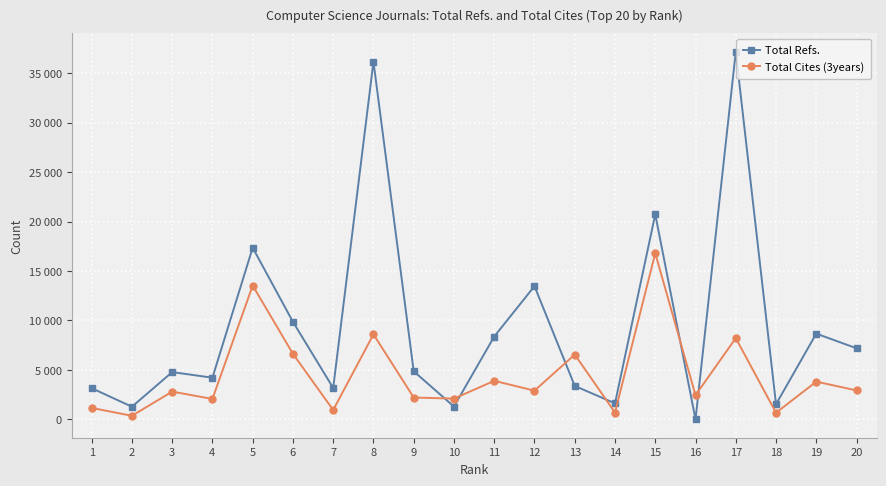

Reading left to right, transcribe all the data shown in this chart.

Total Refs.: 1=3153	2=1276	3=4778	4=4212	5=17358	6=9859	7=3173	8=36169	9=4863	10=1293	11=8375	12=13471	13=3381	14=1616	15=20735	16=0	17=37165	18=1529	19=8668	20=7187
Total Cites (3years): 1=1155	2=360	3=2805	4=2063	5=13534	6=6628	7=942	8=8599	9=2208	10=2096	11=3896	12=2901	13=6550	14=692	15=16797	16=2443	17=8215	18=665	19=3814	20=2924